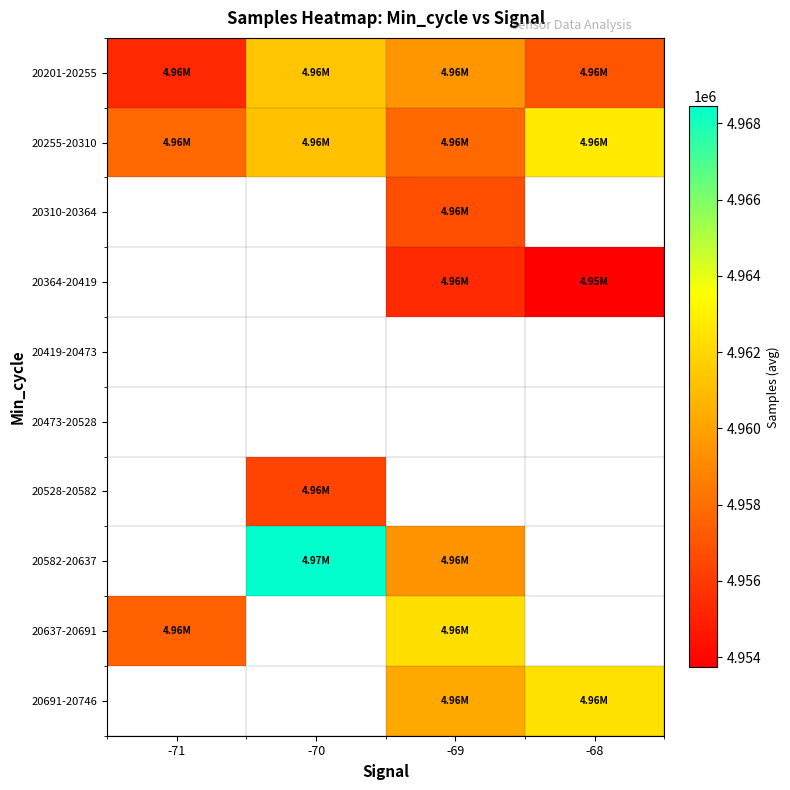

At how many categories does at least one series exceed 4964130?

1